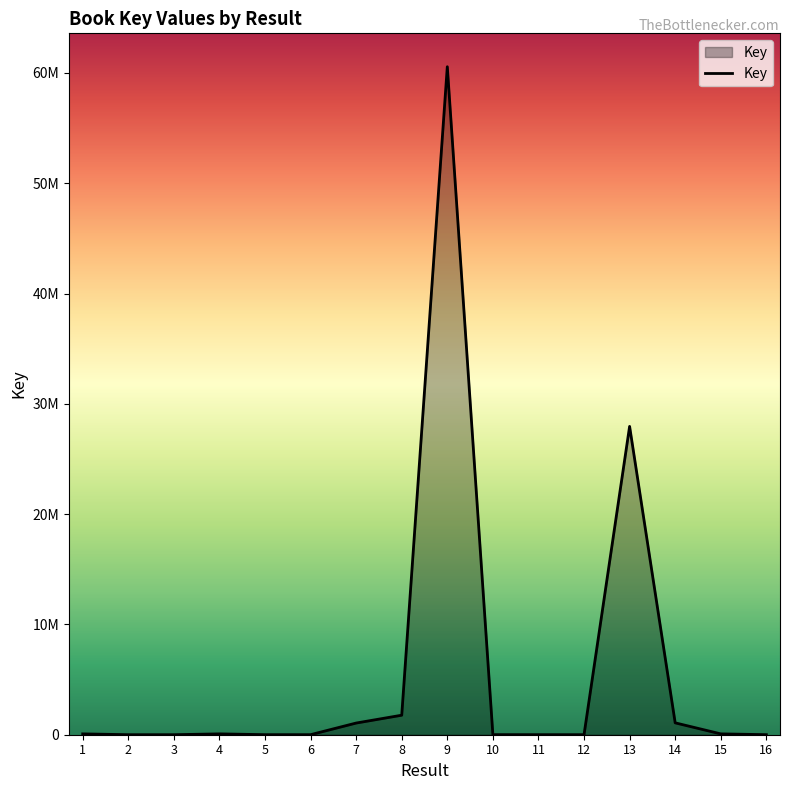

What is the value of the 14th point from the left?

1076338